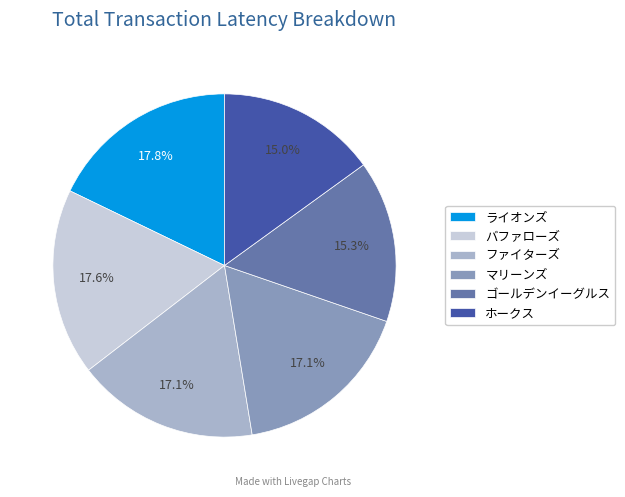

What percentage is NOT represented by ライオンズ?

82.2%